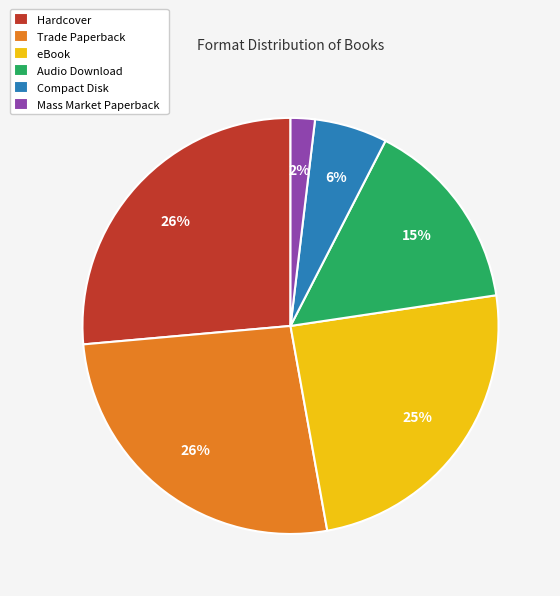

Is the sum of Trade Paperback and eBook greater than half?

Yes